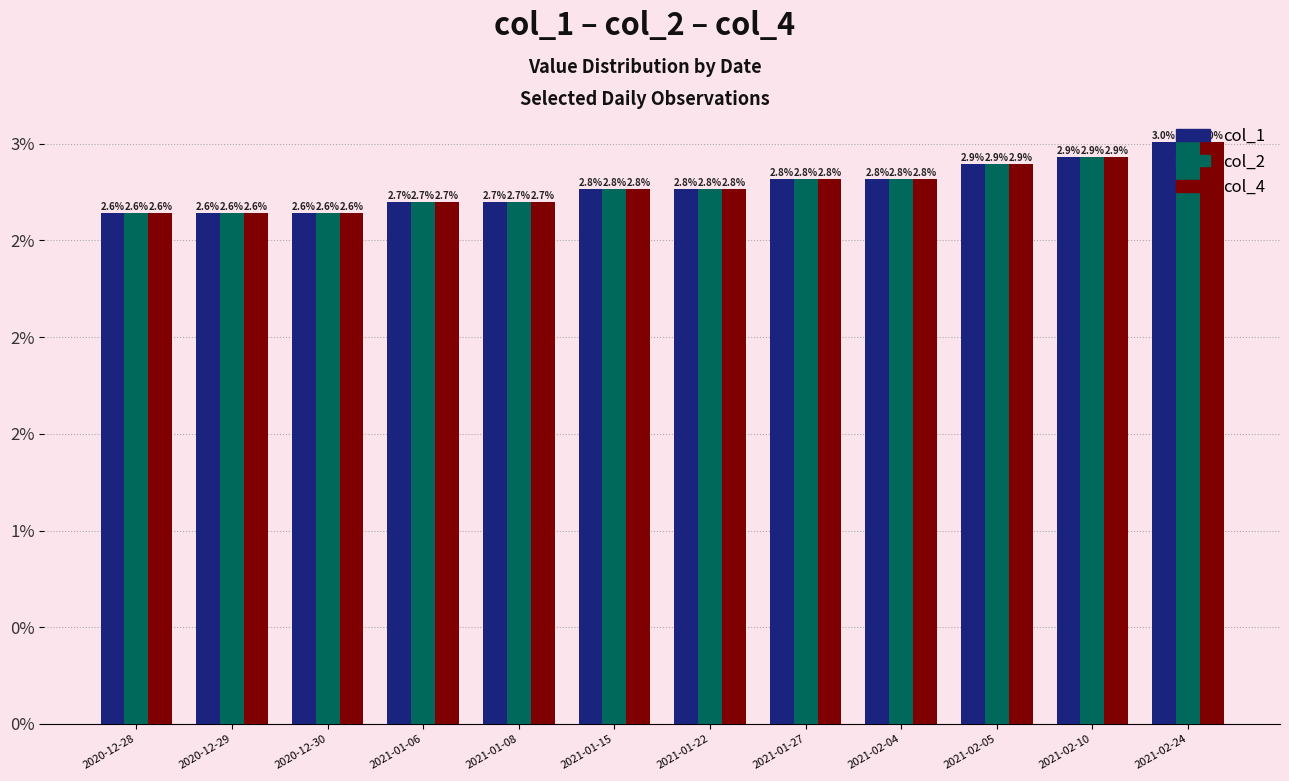

What are all the series names shown in the legend?

col_1, col_2, col_4